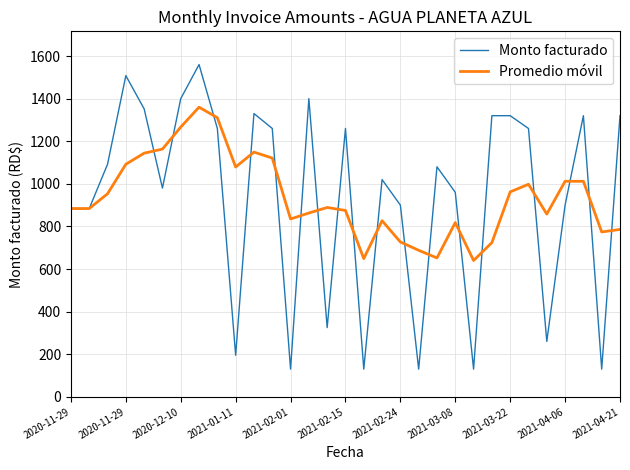

What is the minimum value shown in the chart?

130.0